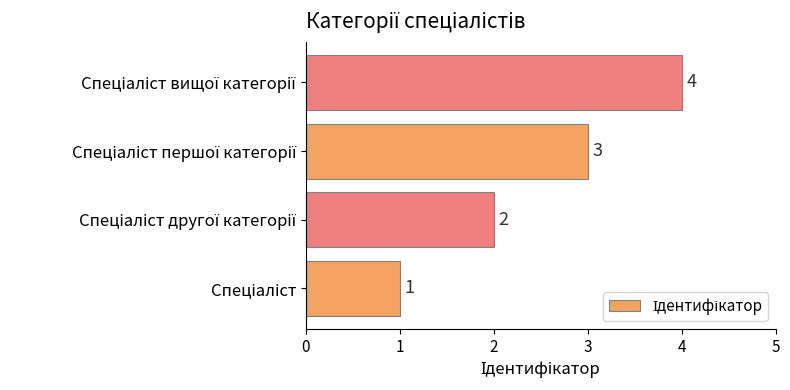

How many values are between 2 and 4?

3